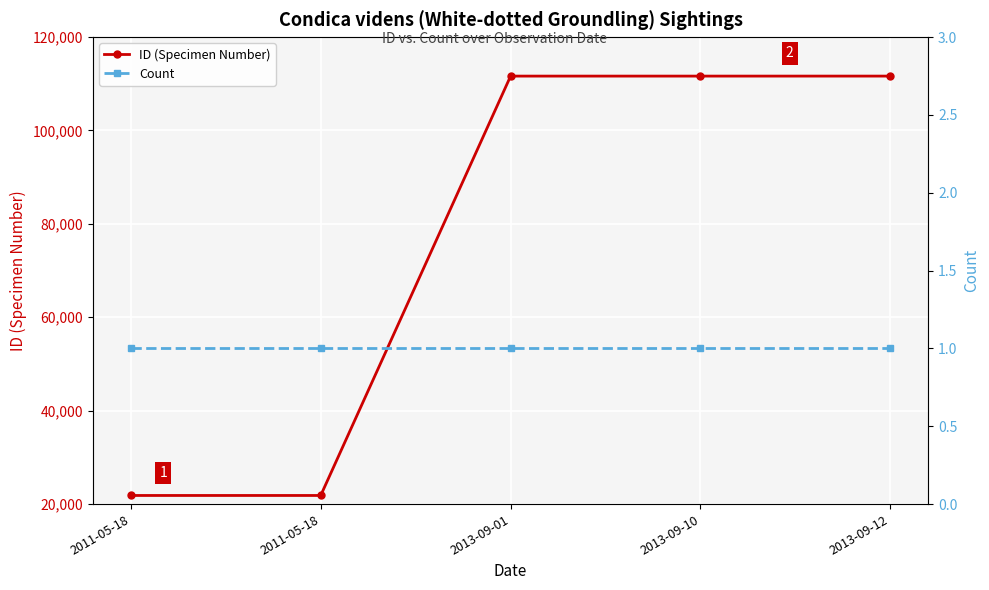

What is the sum of all Count values?

5